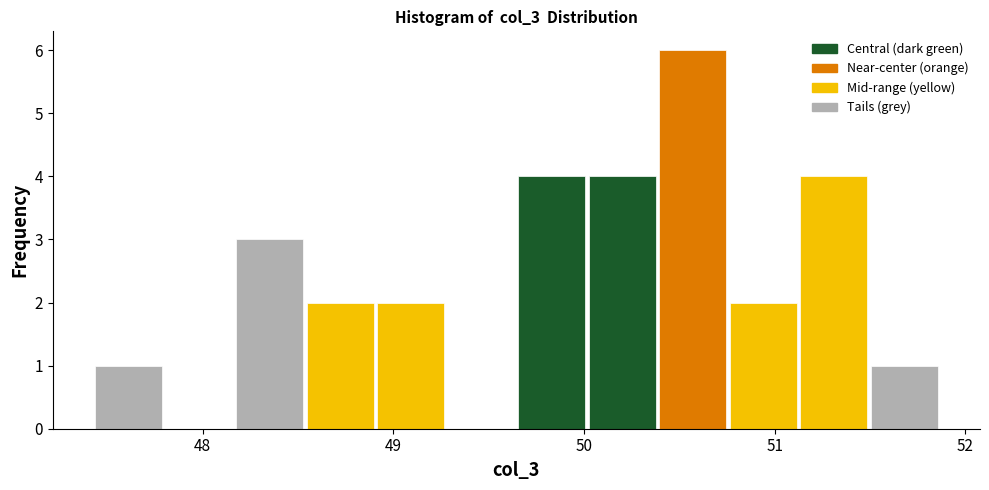

Around what value on the x-axis is the tallest bar? Give the approximate position of its centre, as read against the axis.

50.6